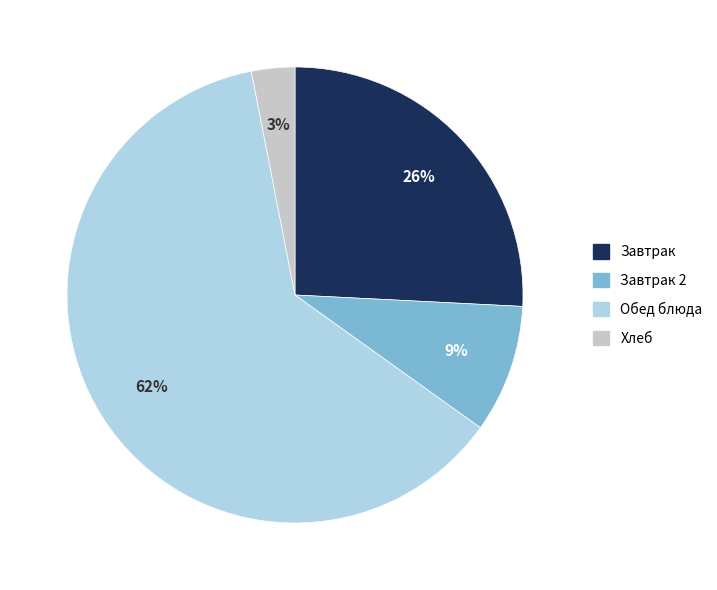

To the nearest percent, what is the average slice percentage?

25%